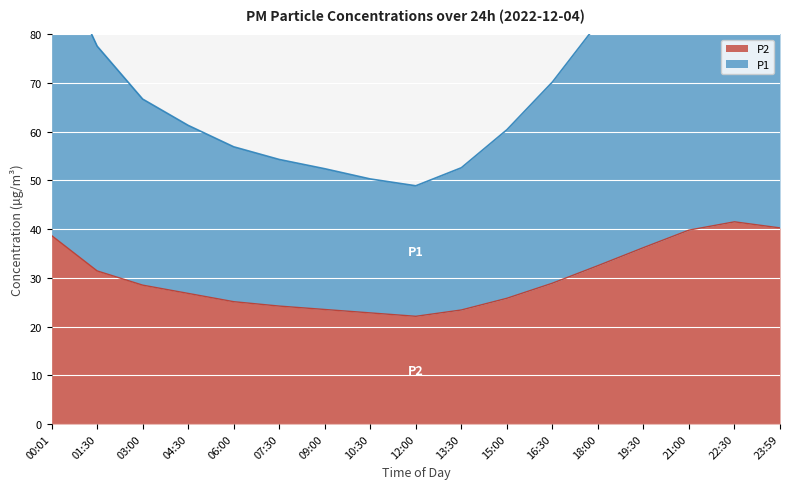

Reading left to right, list all the values displayed in this chart.

P2: 38.7	31.4	28.5	26.8	25.1	24.2	23.5	22.8	22.1	23.4	25.8	28.9	32.5	36.2	39.8	41.5	40.2
P1: 97.6	77.6	66.7	61.3	56.9	54.3	52.4	50.3	48.9	52.6	60.4	70.2	82.3	91.4	101.3	105.8	105.2